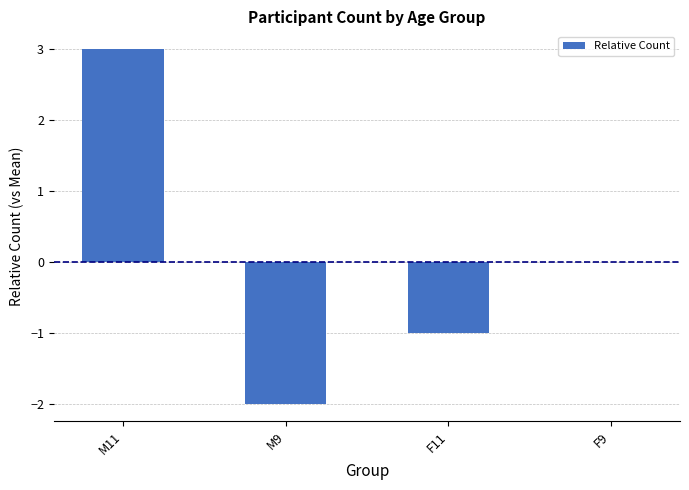

What is the maximum value shown in the chart?

3